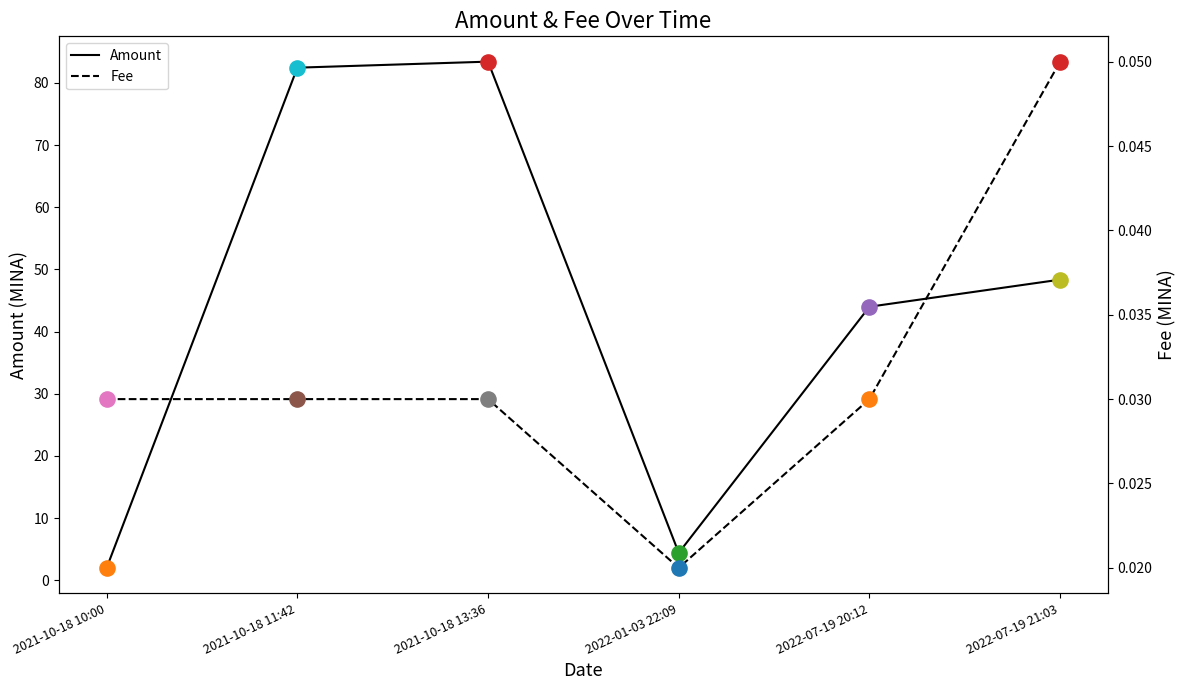

Is the value of Amount at 2022-01-03 22:09 greater than the value of Fee at 2022-07-19 20:12?

Yes